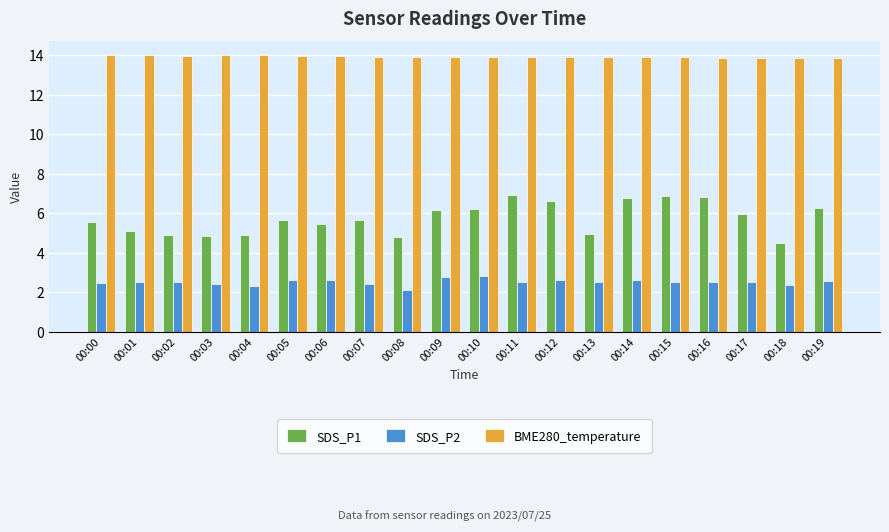

Which series has the largest total across all categories?

BME280_temperature